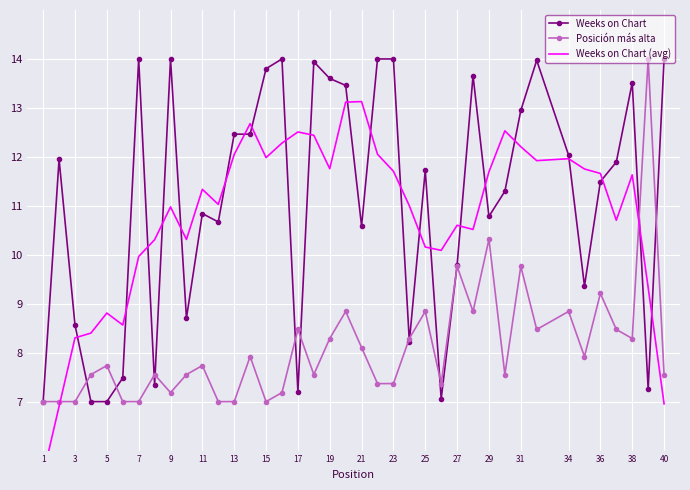

True or false: Weeks on Chart has more than 1 interior local peaks.

True